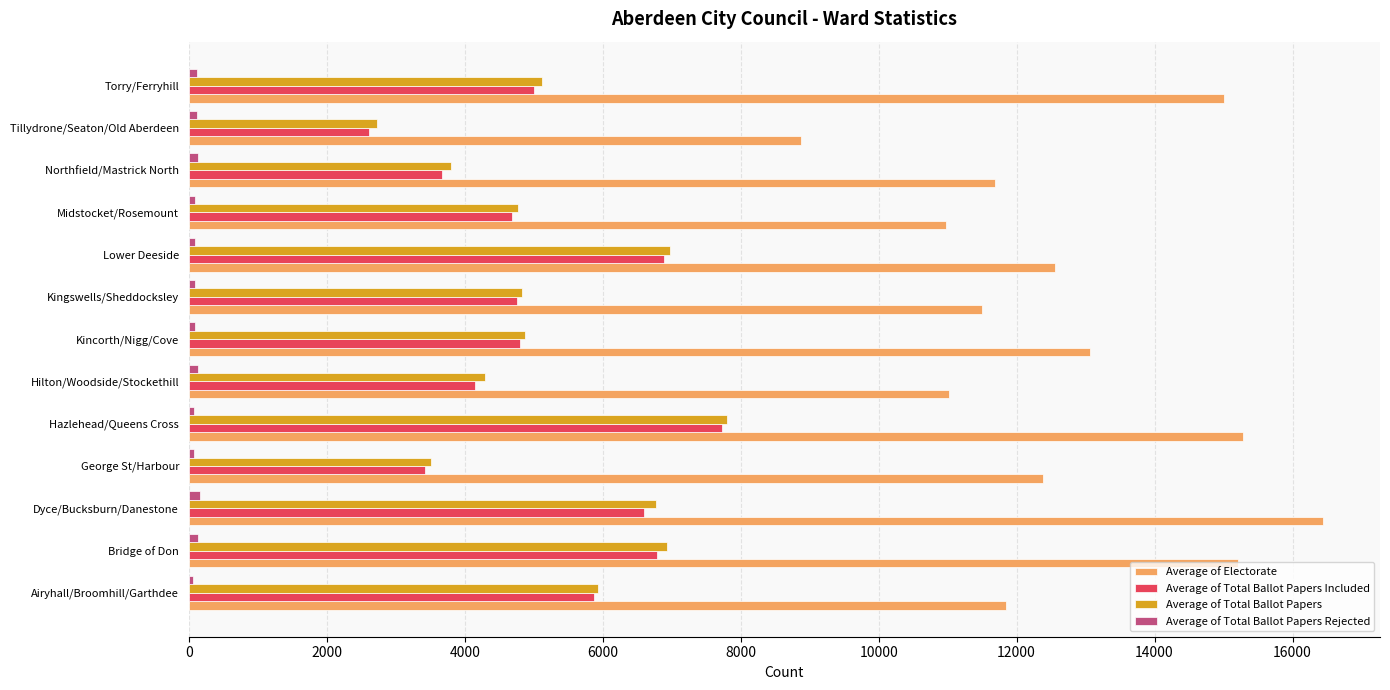

How many categories are shown in the chart?

13